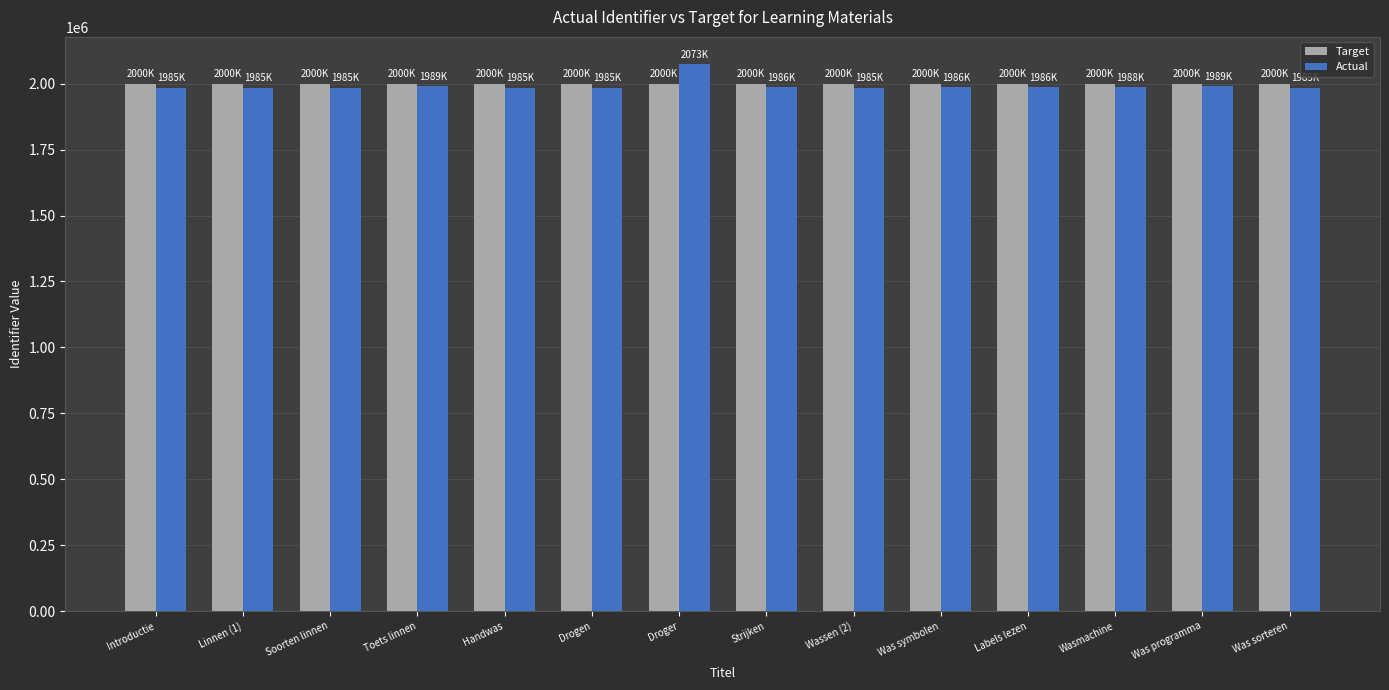

At which category is the sum across all series the highest?

Droger